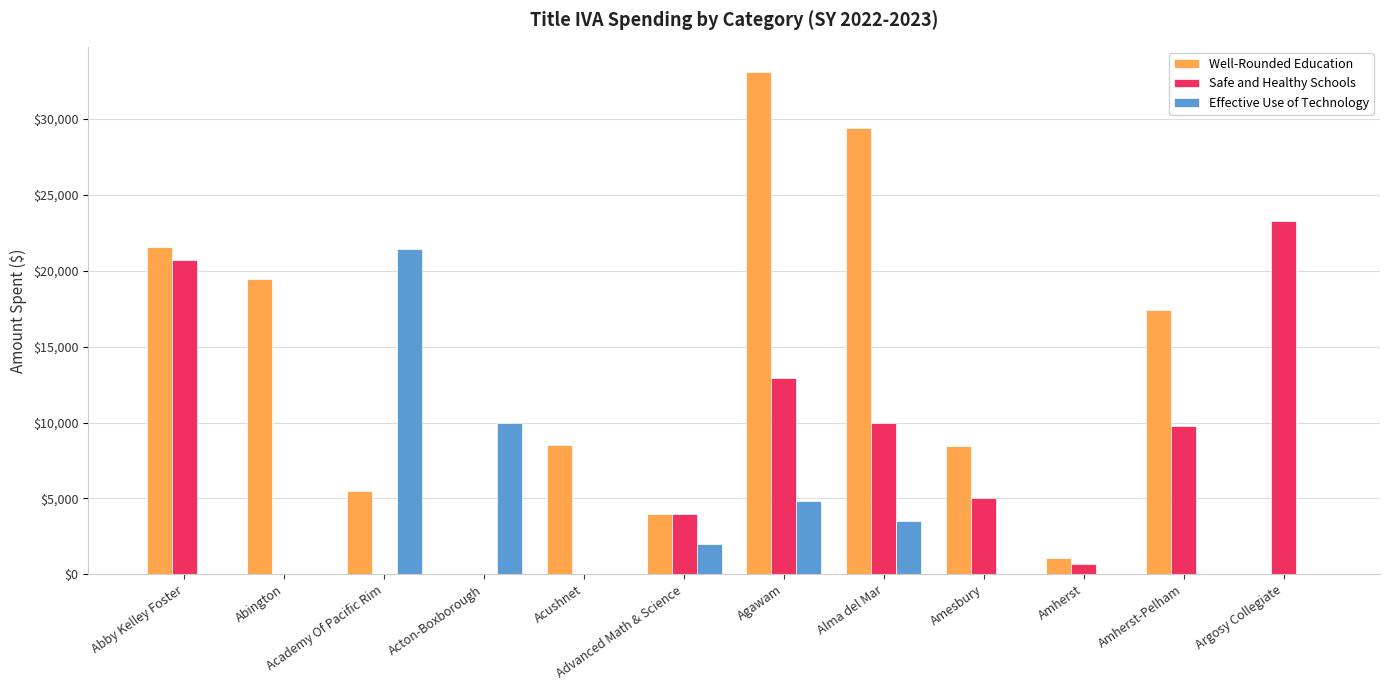

What is the total value across all series at Amesbury?

13503.0